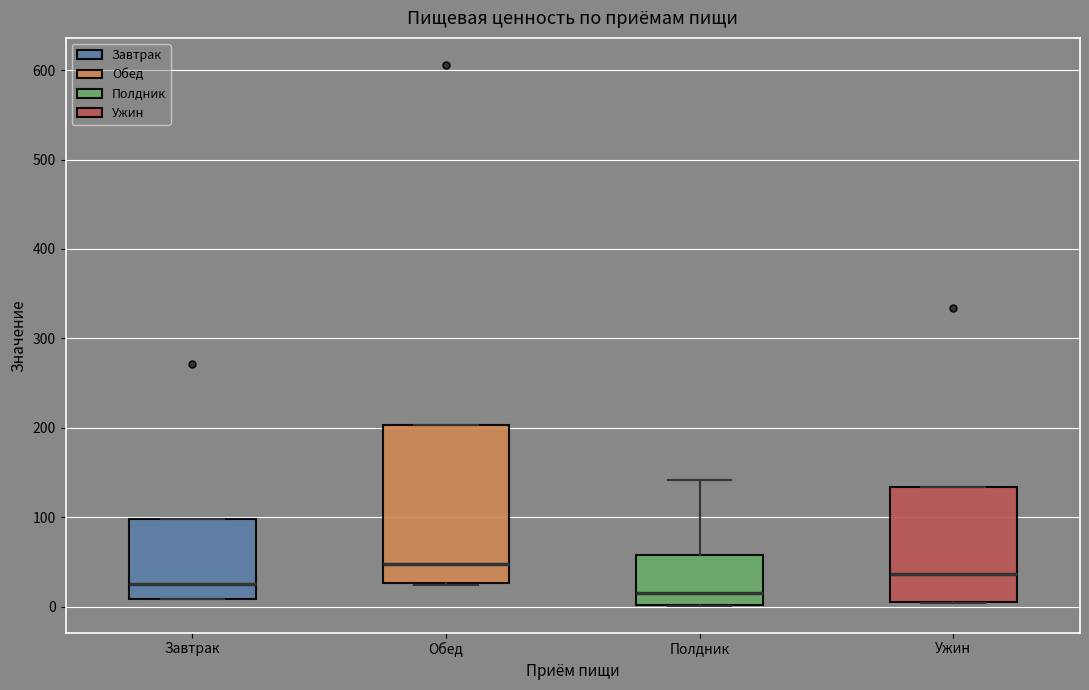

Reading left to right, transcribe this box plot: for each box, give where its median line is, the range the box spans, and where its two whiskers end, as read against the y-axis. The values are not printed on the chart, so give them approximately, as read against the axis.

Завтрак: median 30, box 10 to 100, whiskers 10 to 100
Обед: median 50, box 30 to 200, whiskers 20 to 200
Полдник: median 20, box 0 to 60, whiskers 0 to 140
Ужин: median 40, box 10 to 130, whiskers 0 to 130